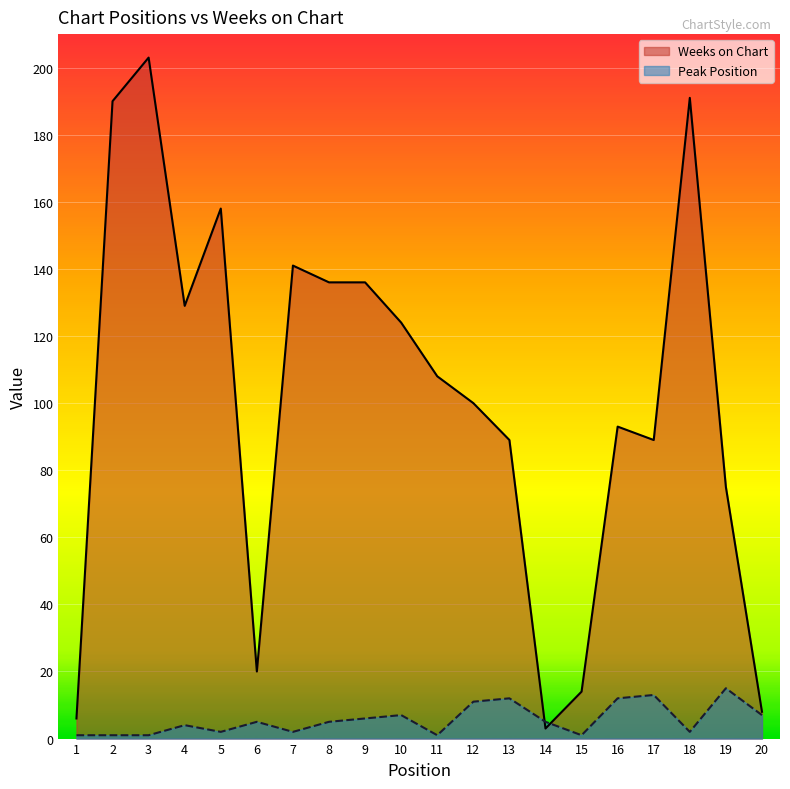

Which series changed the most between 10 and 15?

Weeks on Chart